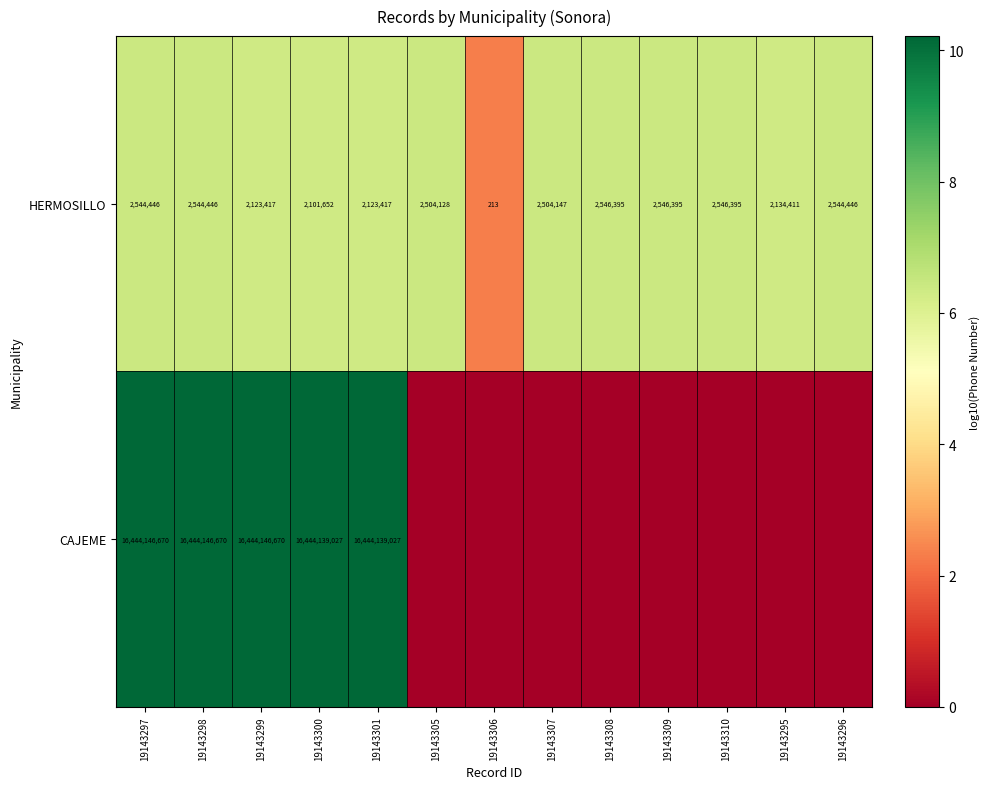

What is the spread (max minus min) of values at 19143300?

16442037375